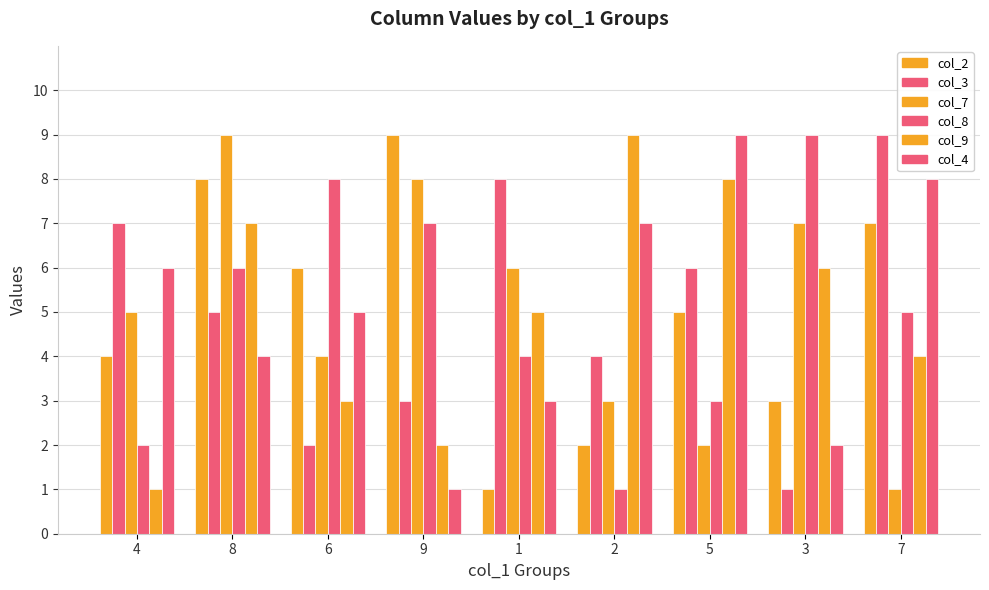

Reading right to left, transcribe all the data shown in this chart.

col_2: 7	3	5	2	1	9	6	8	4
col_3: 9	1	6	4	8	3	2	5	7
col_7: 1	7	2	3	6	8	4	9	5
col_8: 5	9	3	1	4	7	8	6	2
col_9: 4	6	8	9	5	2	3	7	1
col_4: 8	2	9	7	3	1	5	4	6